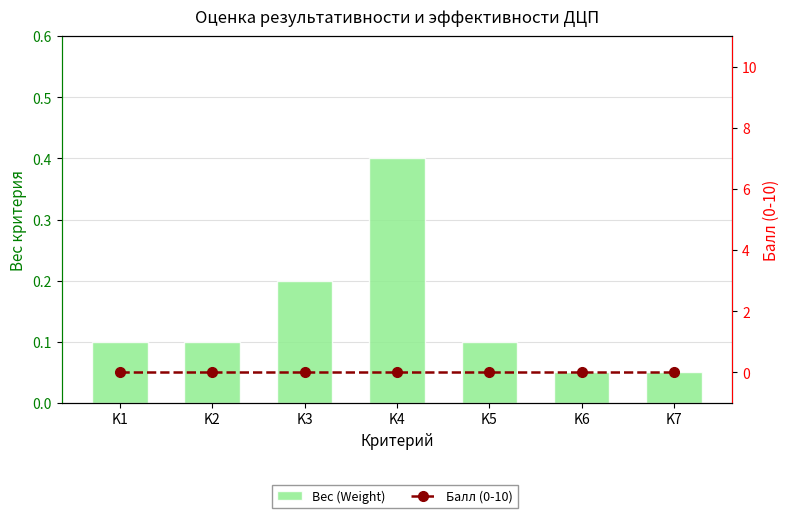

What is the greatest value displayed?

0.4